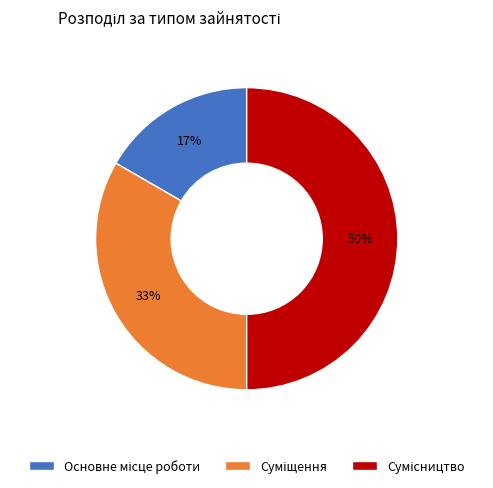

To the nearest percent, what is the difference between the largest and smallest slice percentages?

33%